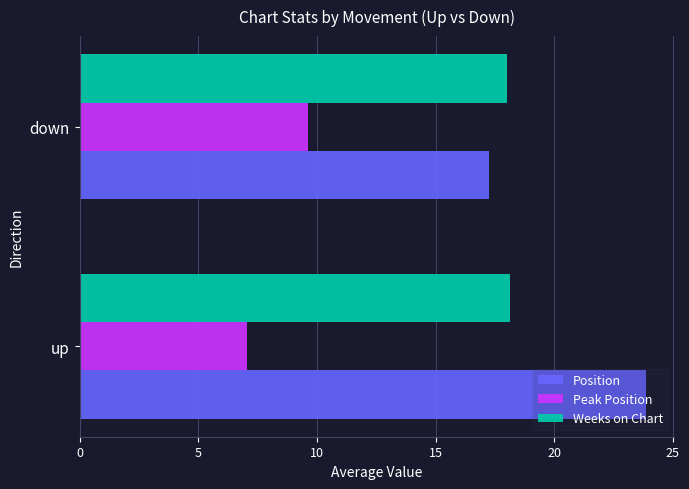

What are all the series names shown in the legend?

Position, Peak Position, Weeks on Chart